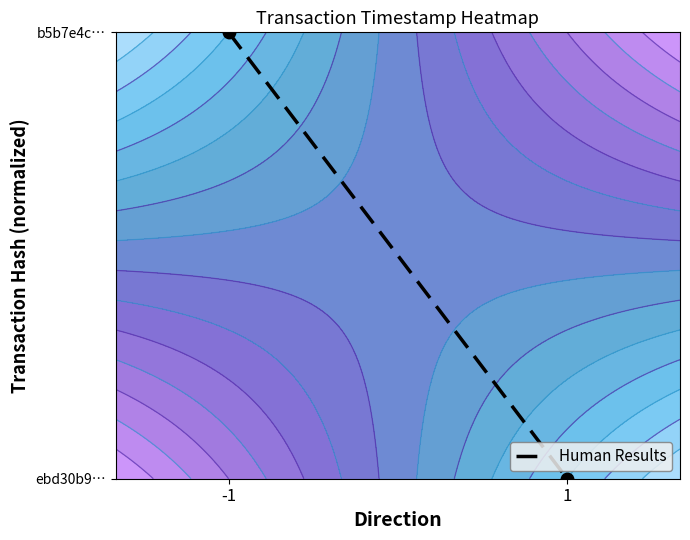

Reading left to right, transcribe all the data shown in this chart.

-1=1	1=0